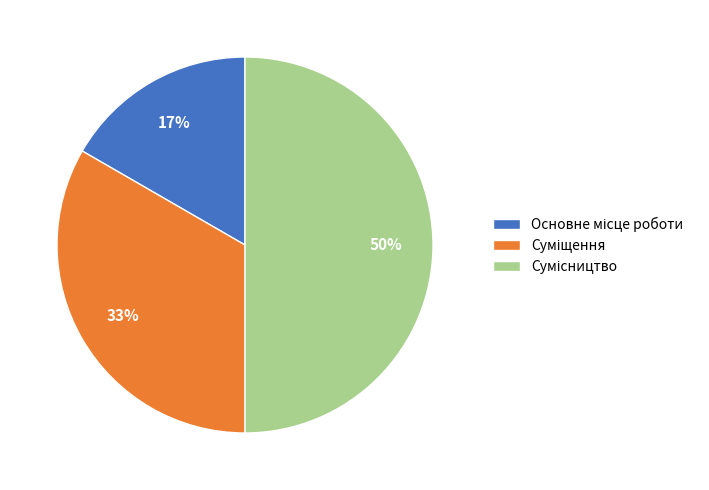

To the nearest percent, what is the difference between the largest and smallest slice percentages?

33%